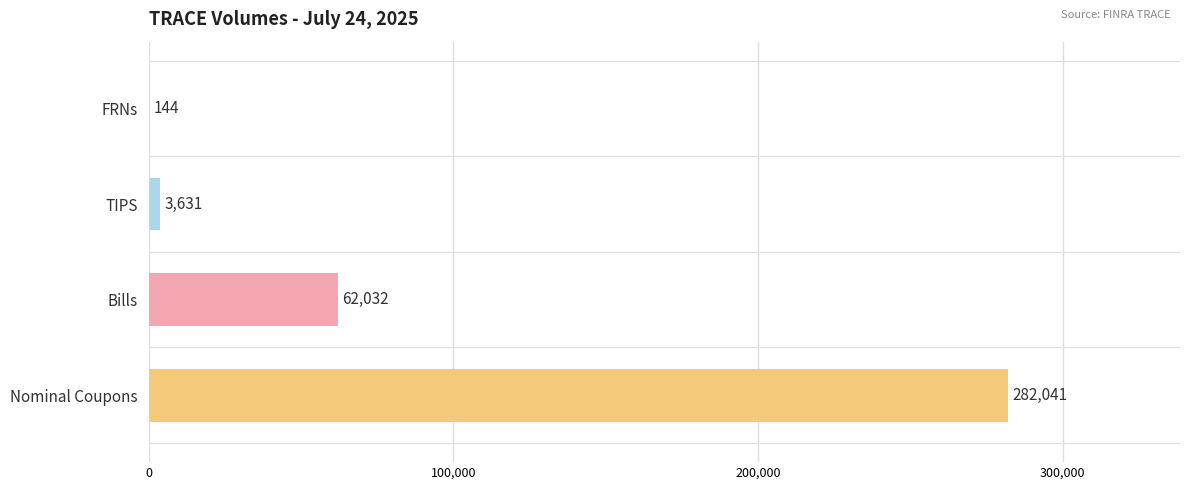

What is the greatest value displayed?

282041